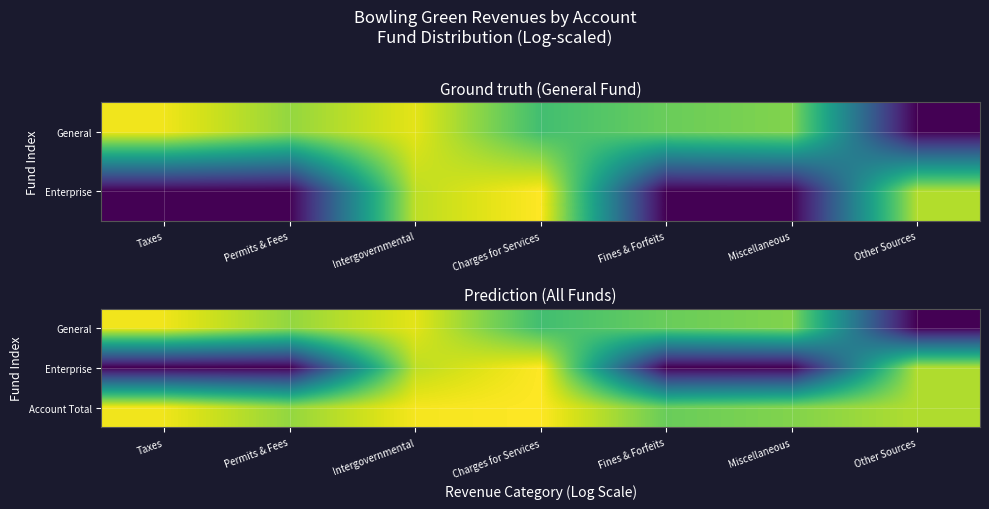

What is the maximum value shown in the chart?

13.6